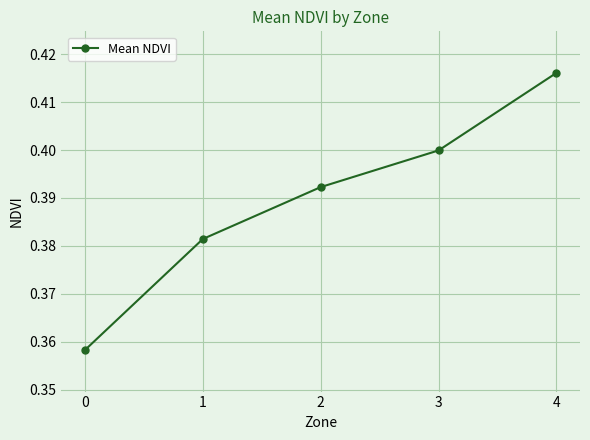

What is the sum of all values?

1.9